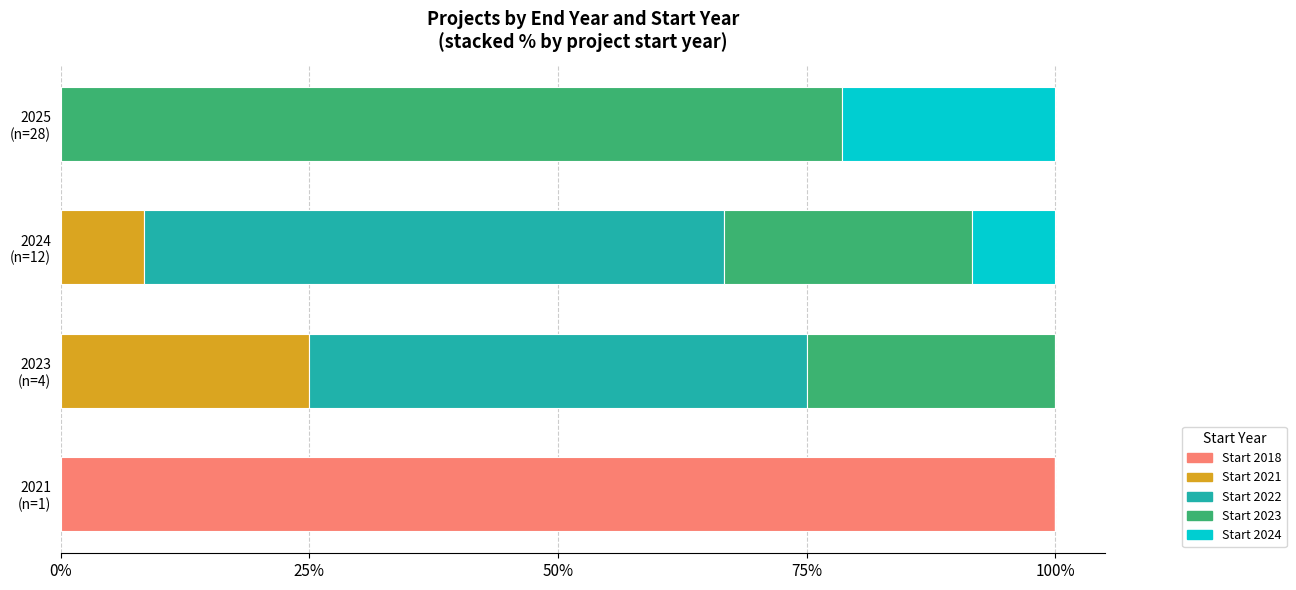

What is the sum of all Start 2018 values?

100.0